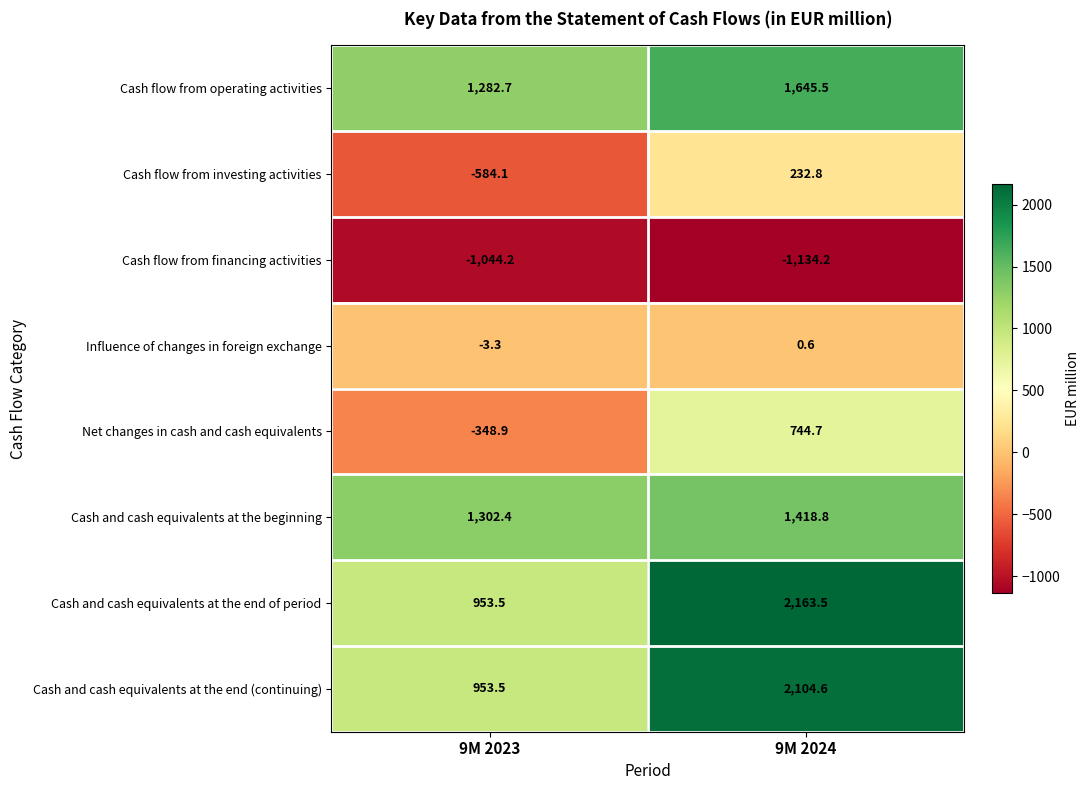

Count the number of categories in the chart.

2